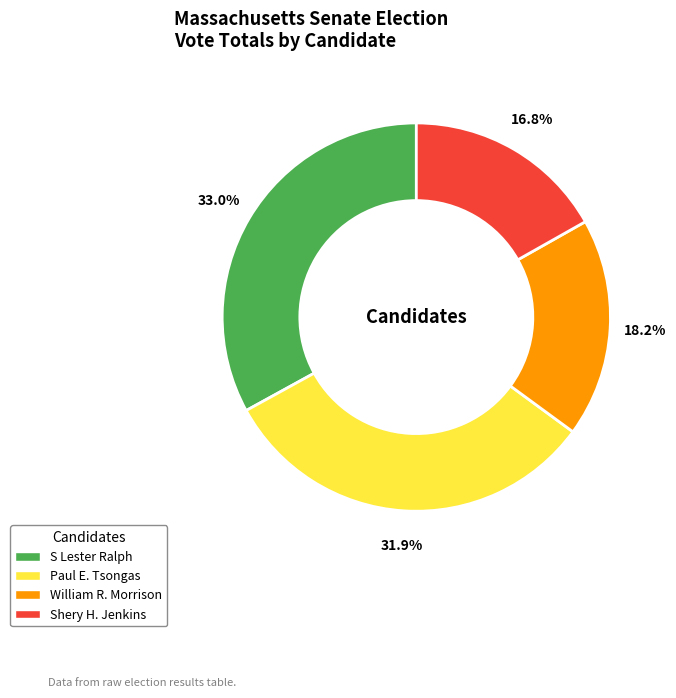

Rank the categories by value from highest to lowest.

S Lester Ralph, Paul E. Tsongas, William R. Morrison, Shery H. Jenkins